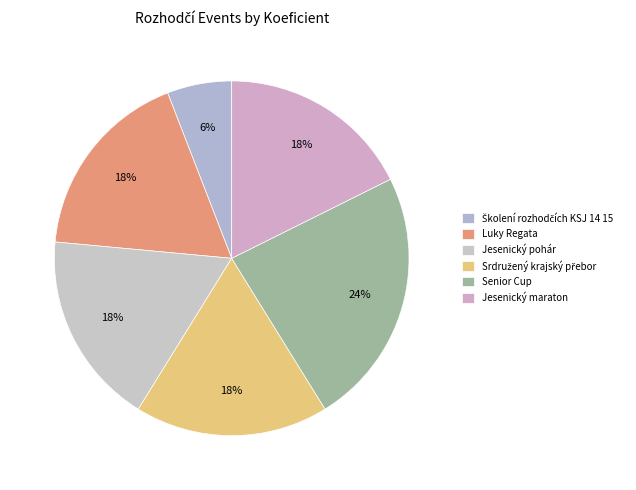

Count the number of slices in the pie.

6